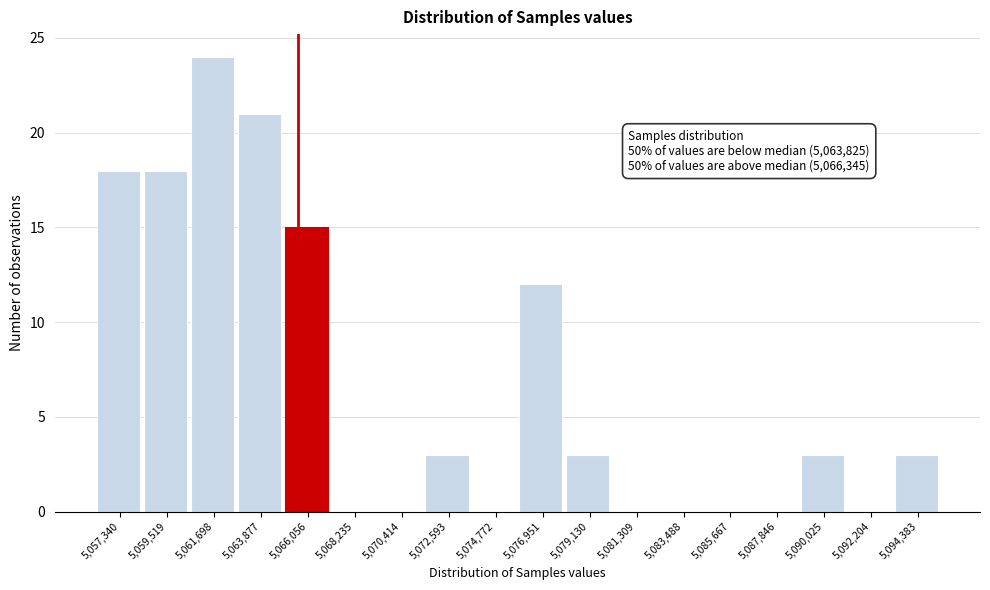

Reading left to right, list all the values displayed in this chart.

5,057,340=18	5,059,519=18	5,061,698=24	5,063,877=21	5,066,056=15	5,068,235=0	5,070,414=0	5,072,593=3	5,074,772=0	5,076,951=12	5,079,130=3	5,081,309=0	5,083,488=0	5,085,667=0	5,087,846=0	5,090,025=3	5,092,204=0	5,094,383=3